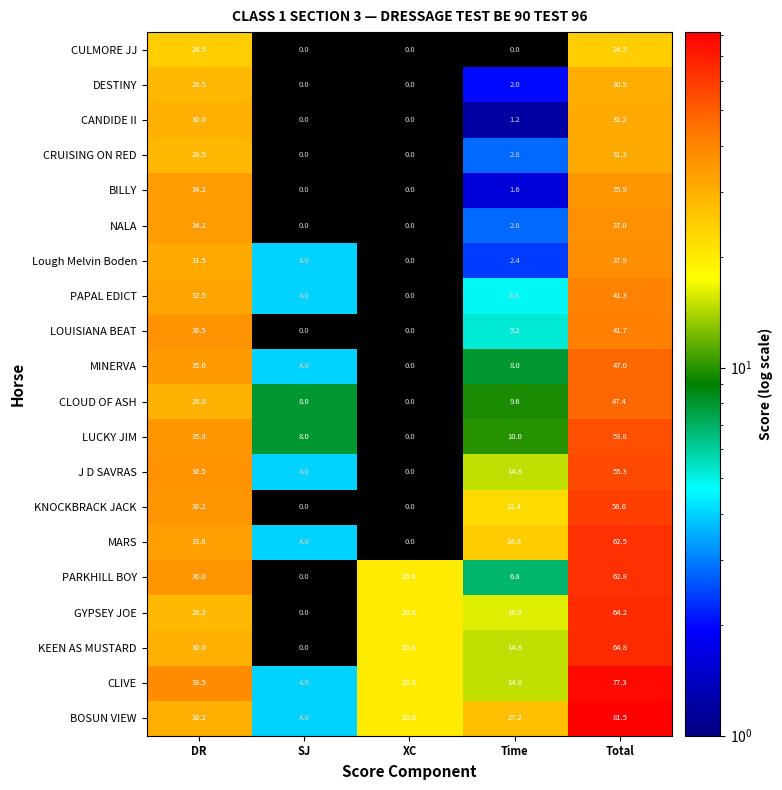

Which category has the lowest value in the KEEN AS MUSTARD series?

SJ